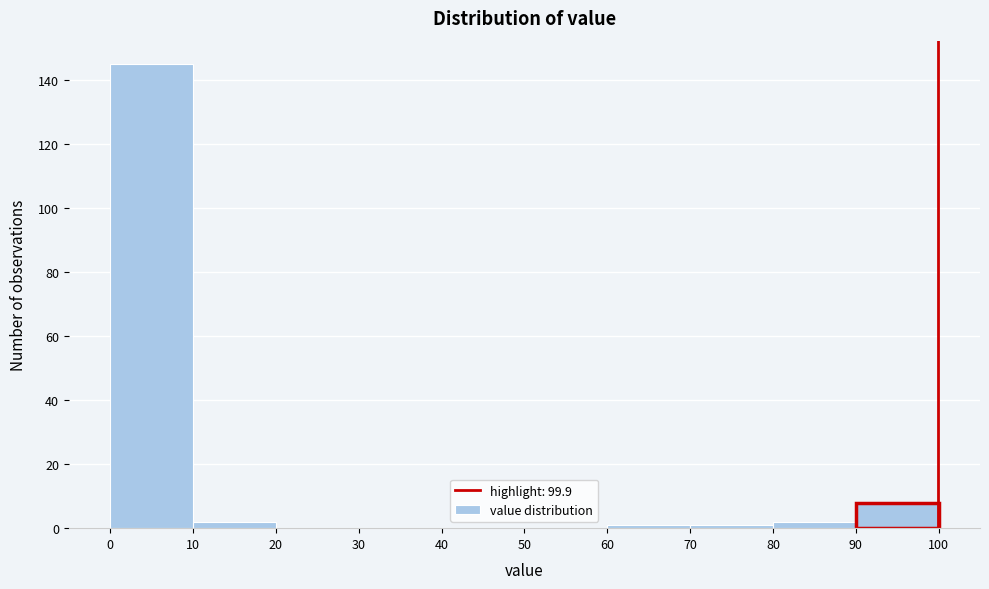

Which range on the x-axis has the tallest bar?

0 to 10